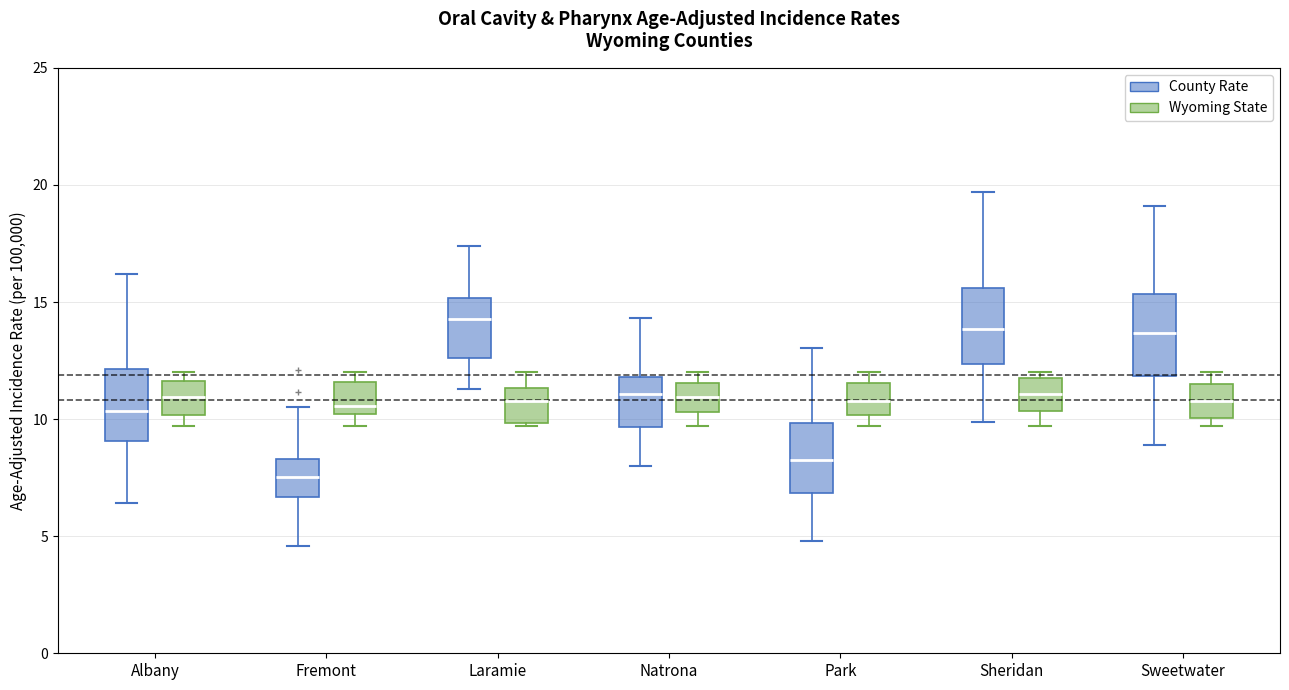

Which box's median line is the lowest?

Fremont (County Rate)